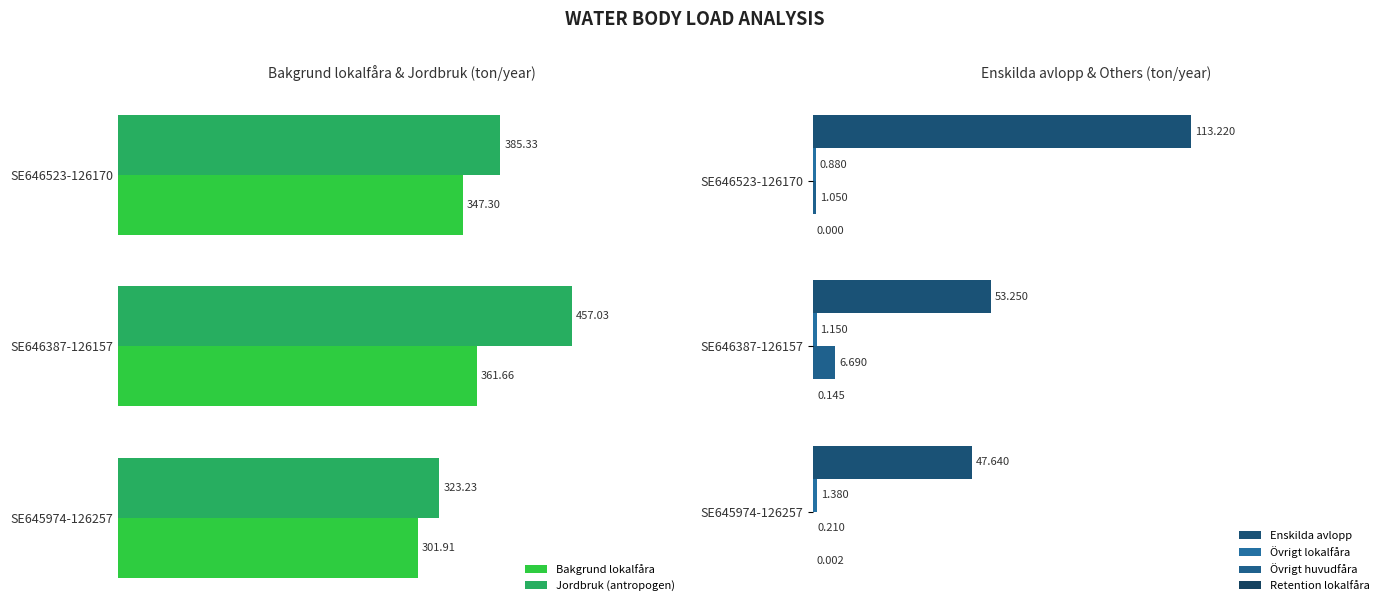

At how many categories does at least one series exceed 70?

3